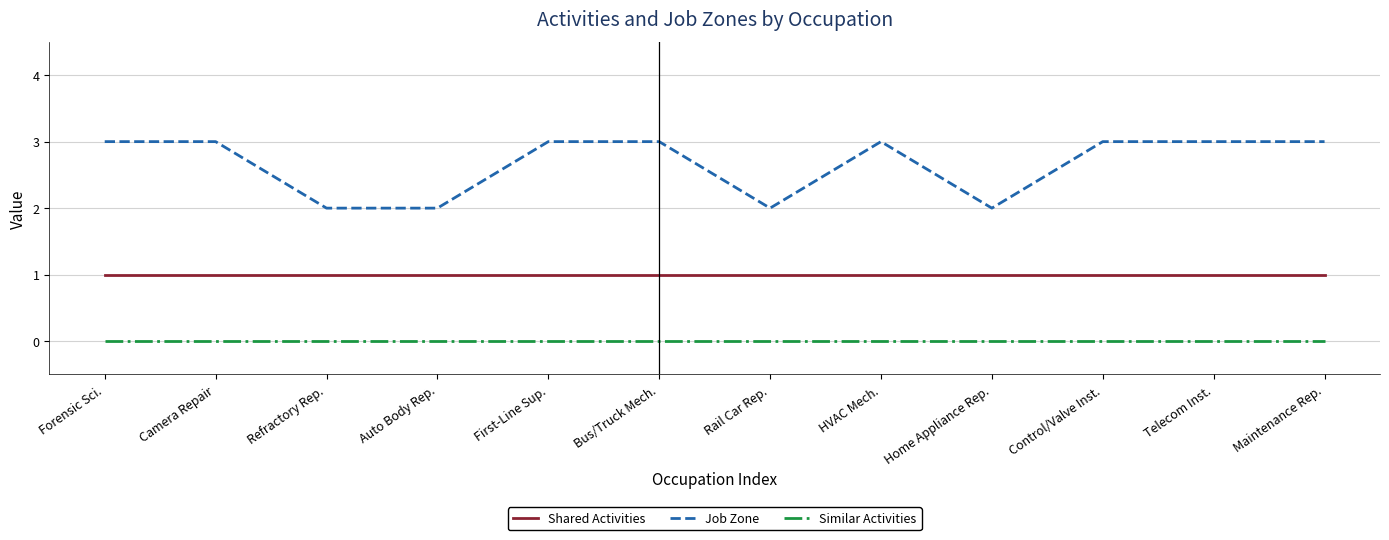

List the series in order of their overall mean, highest first.

Job Zone, Shared Activities, Similar Activities